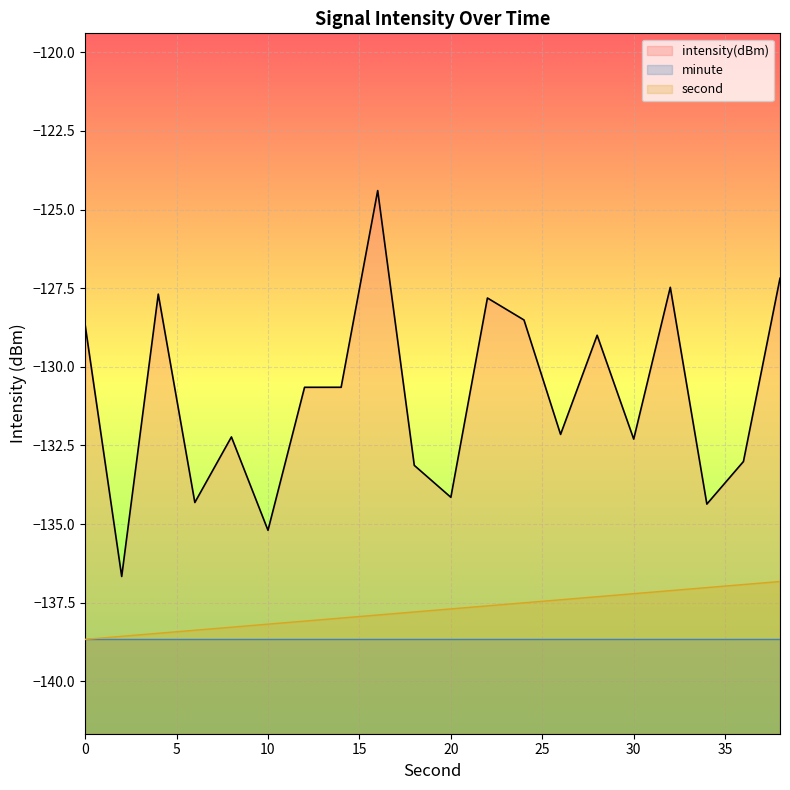

At which category is the sum across all series the highest?

16